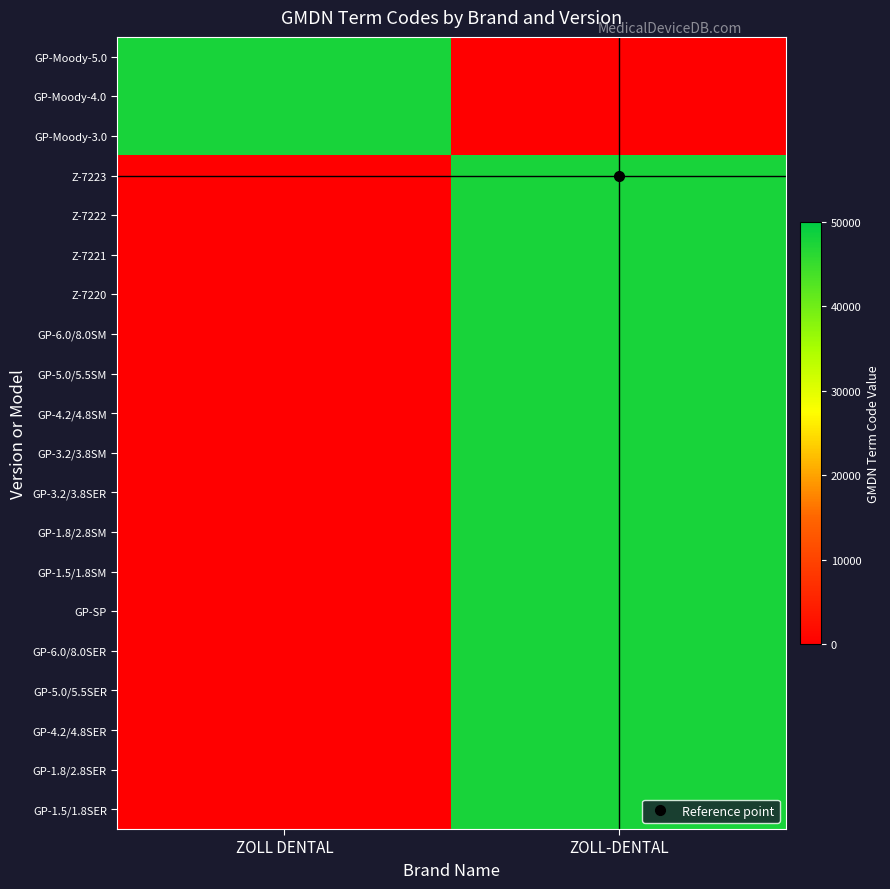

What is the greatest value displayed?

47743